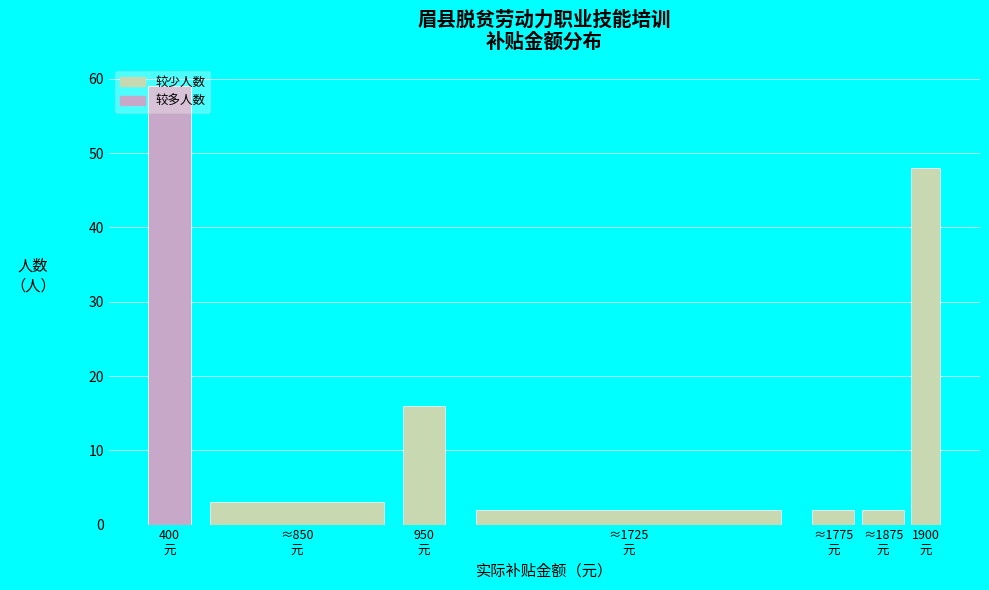

What is the average value?

19